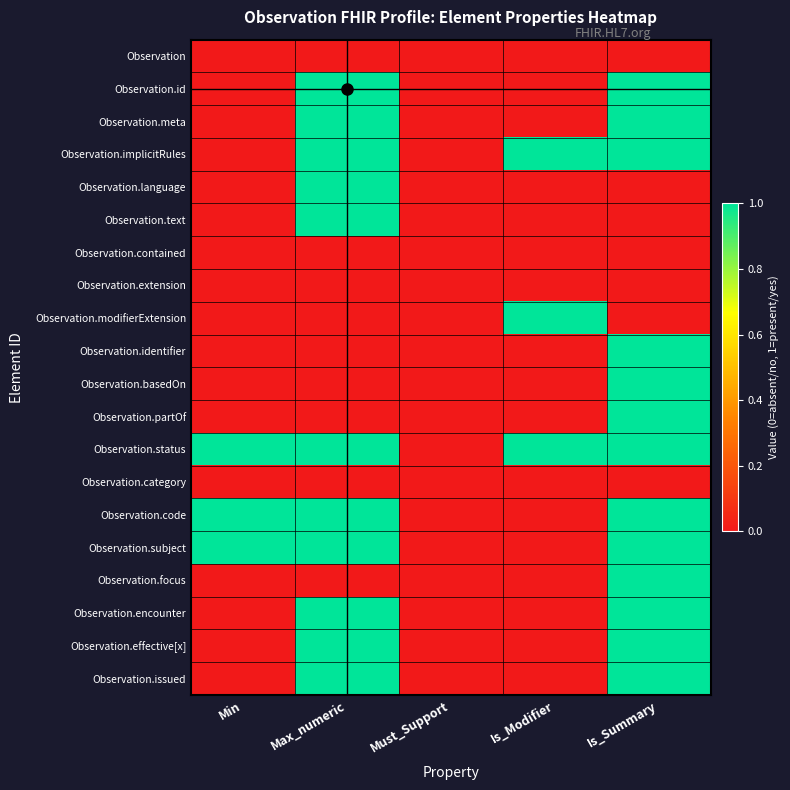

Which series has the largest total across all categories?

Observation.status